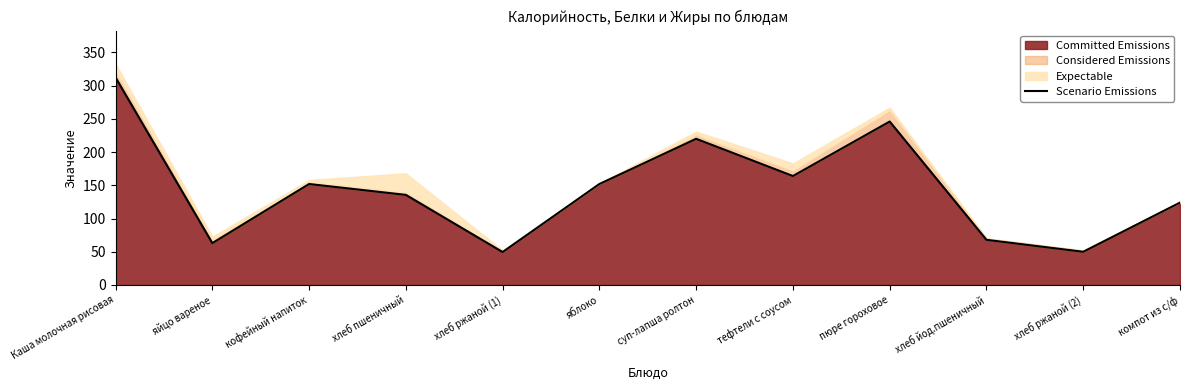

Rank the categories by value from lowest to highest.

хлеб ржаной (1), хлеб ржаной (2), яйцо вареное, хлеб йод.пшеничный, компот из с/ф, хлеб пшеничный, кофейный напиток, яблоко, тефтели с соусом, суп-лапша ролтон, пюре гороховое, Каша молочная рисовая